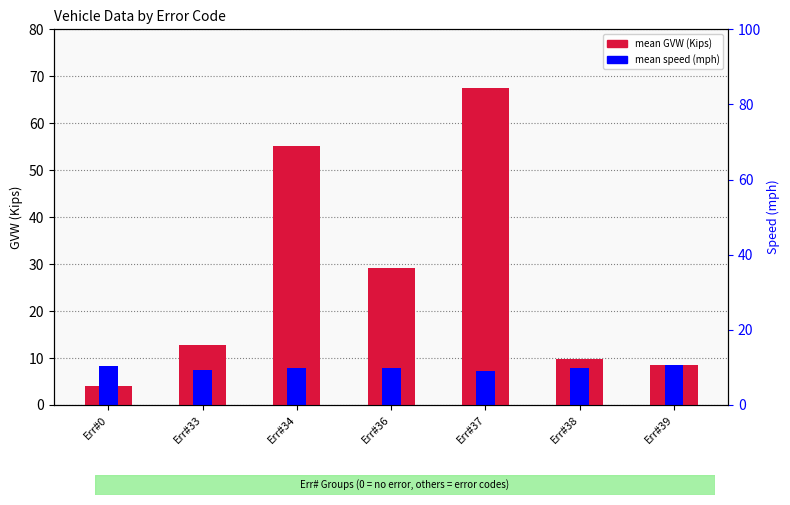

How many bars are there in total?

14